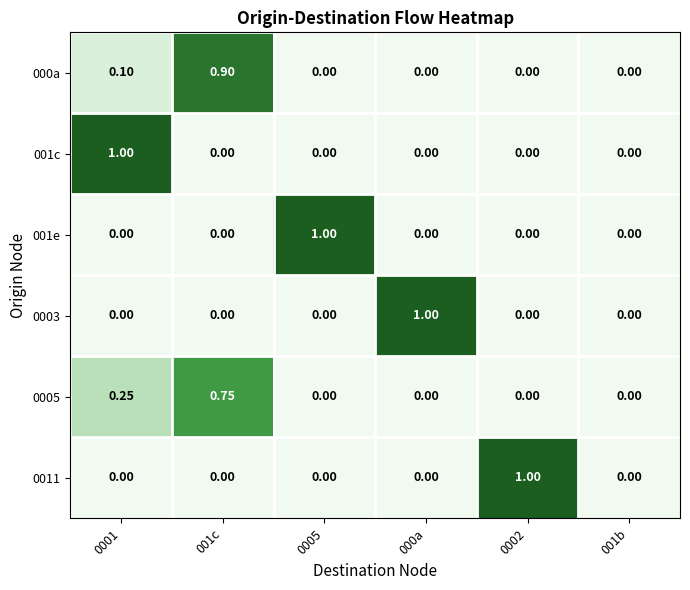

How many series are shown in this chart?

6